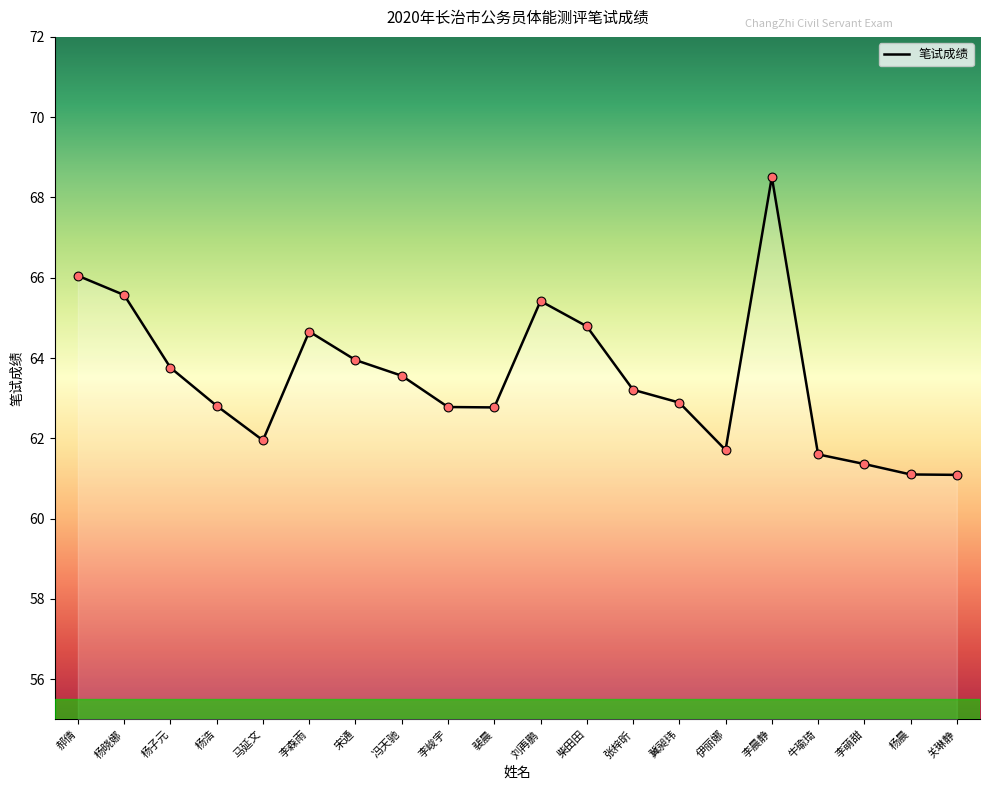

Between 关琳静 and 柴田田, which is larger?

柴田田